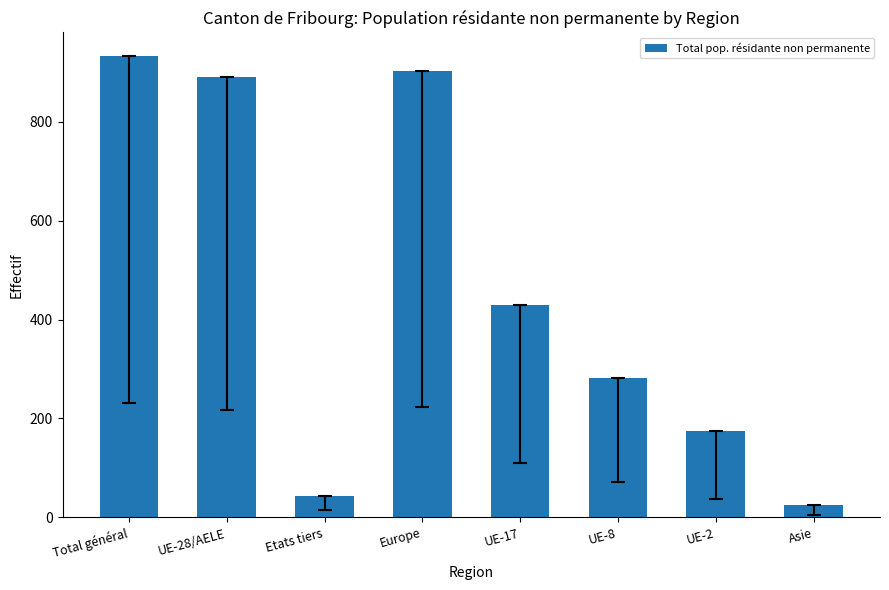

The value at Total général is 934. True or false?

True